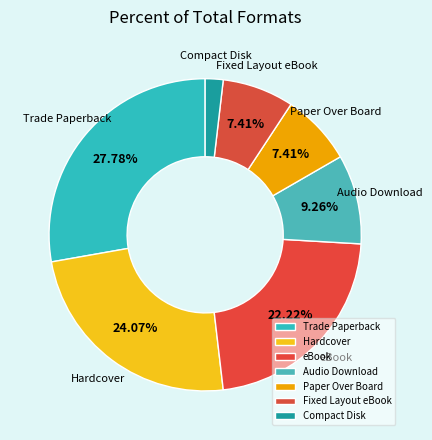

Between Compact Disk and eBook, which is larger?

eBook